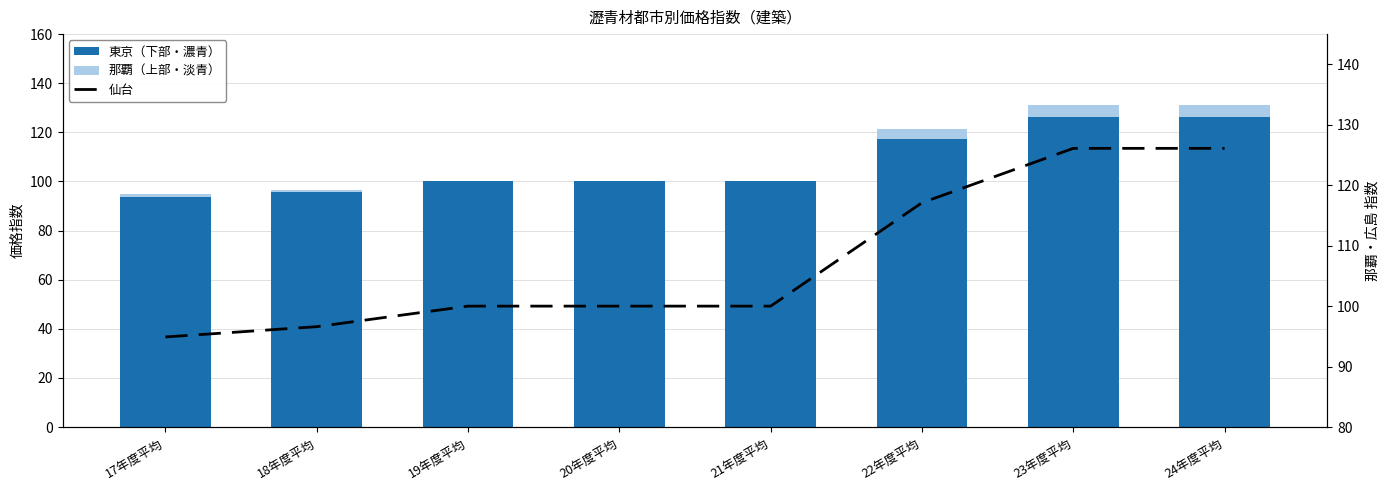

What is the value of the 那覇（上部・淡青） bar at the 7th from the left?

4.7